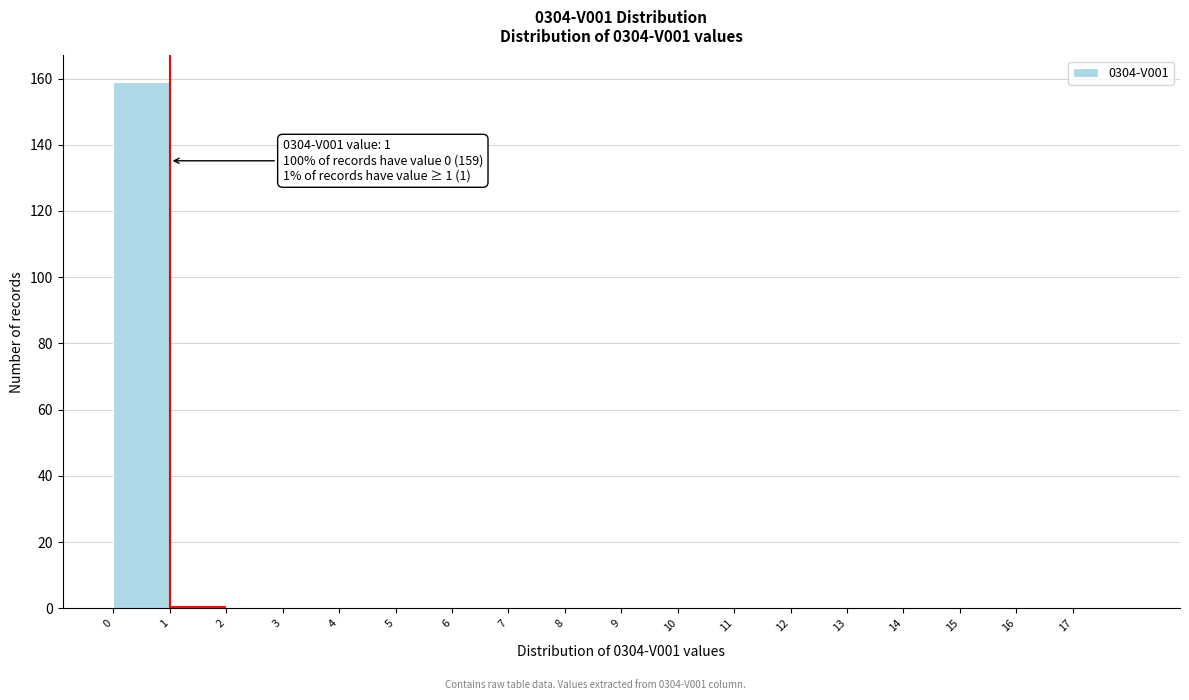

Which range on the x-axis has the tallest bar?

0 to 1